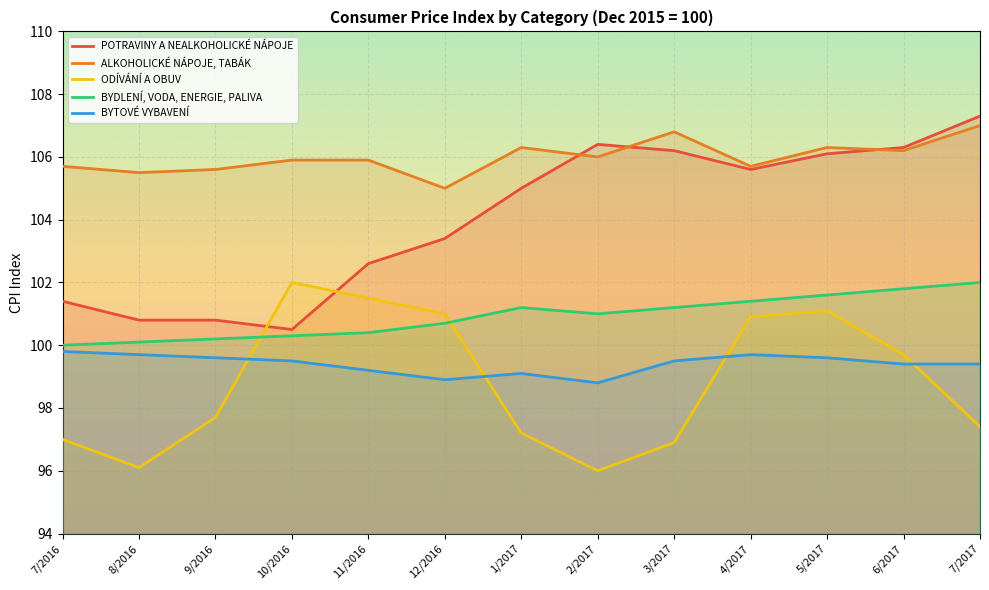

What position from the right is 11/2016?

9